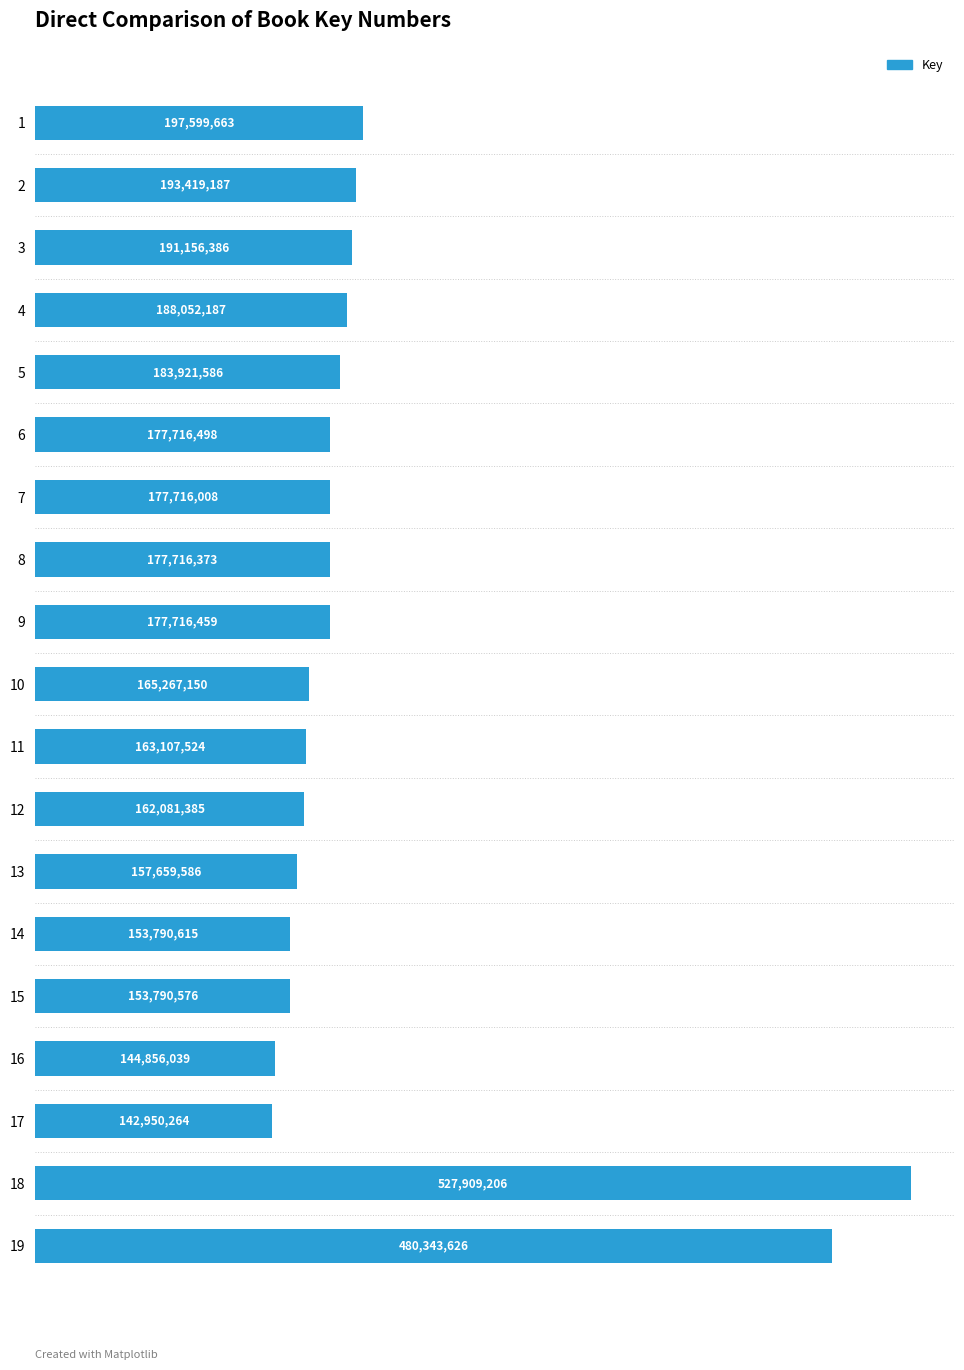

Does the chart contain any negative values?

No